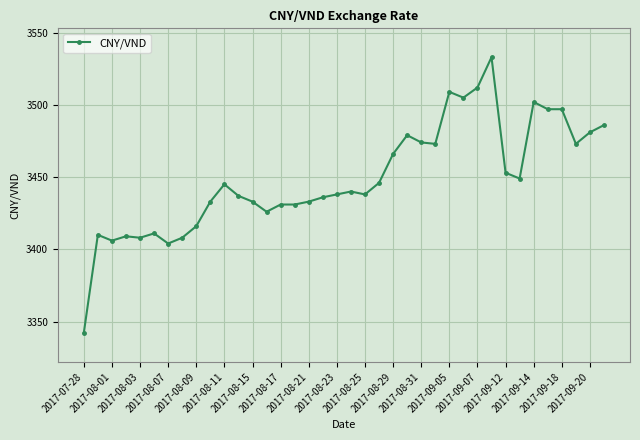

What is the maximum value shown in the chart?

3533